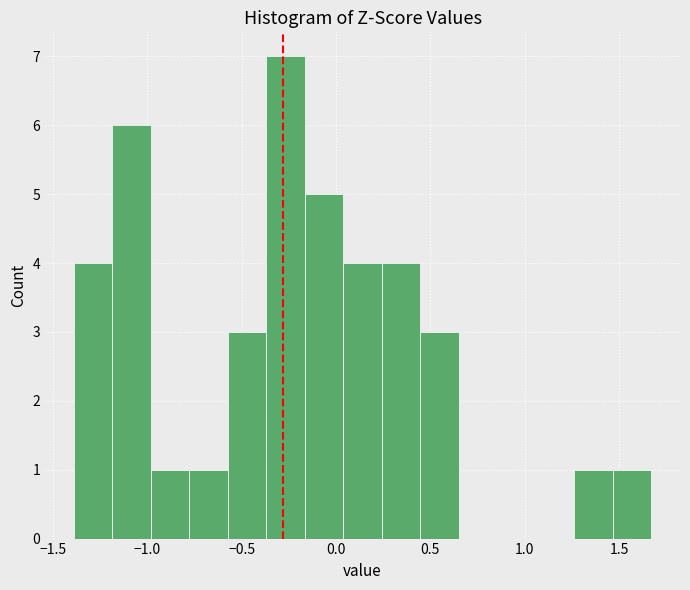

What is the height of the bar covering 1.25 to 1.45 on the x-axis? Neither the bar edges nor the heights are printed on the chart, so give them approximately, as read against the axes.

1